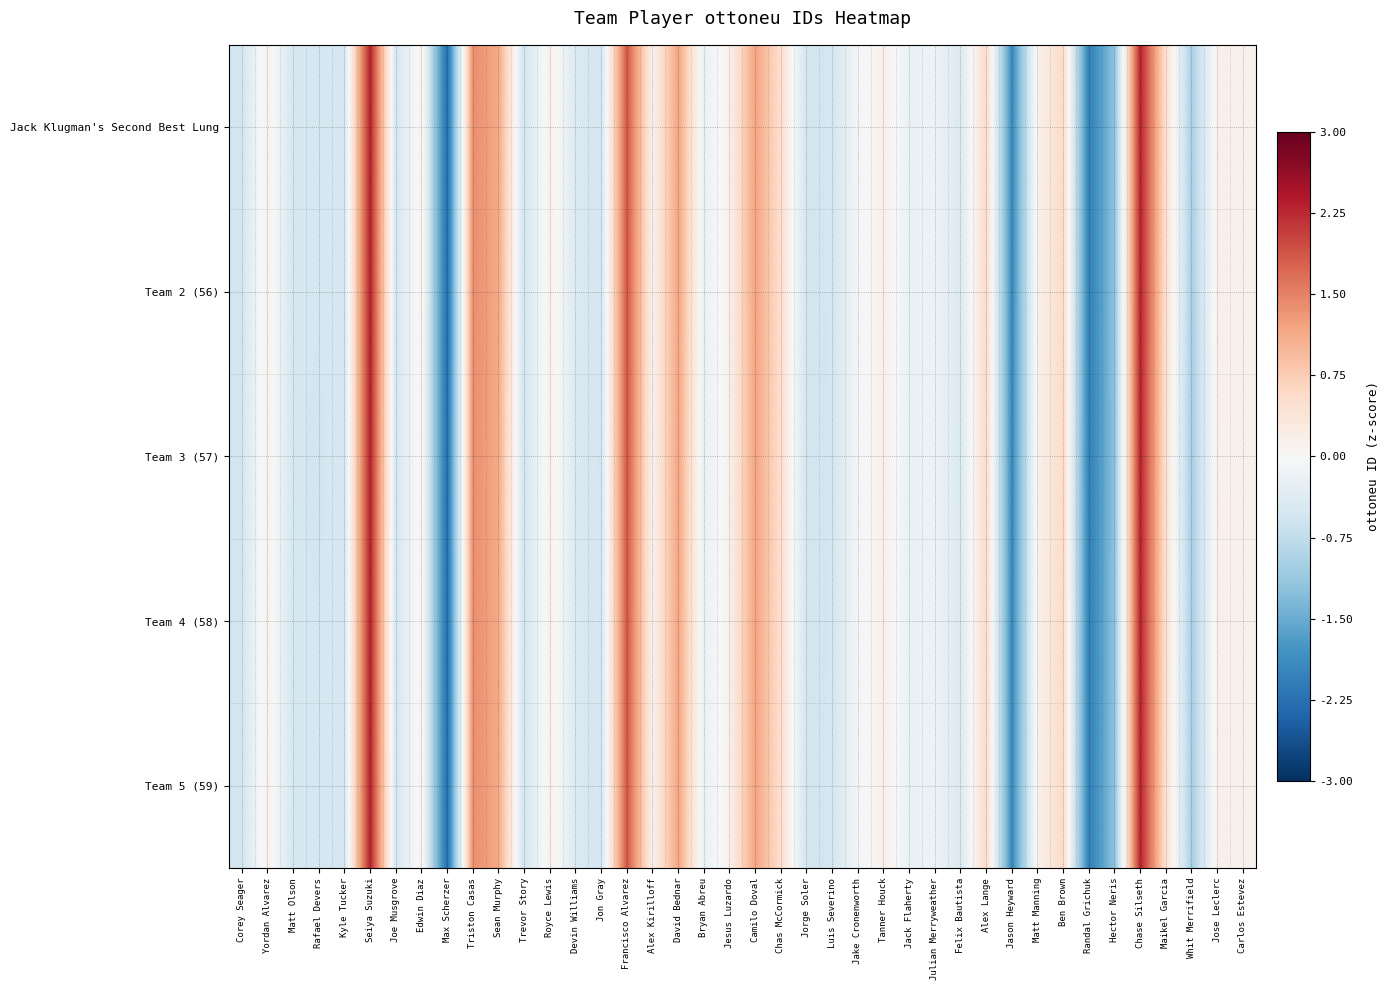

What is the greatest value displayed?

2.3